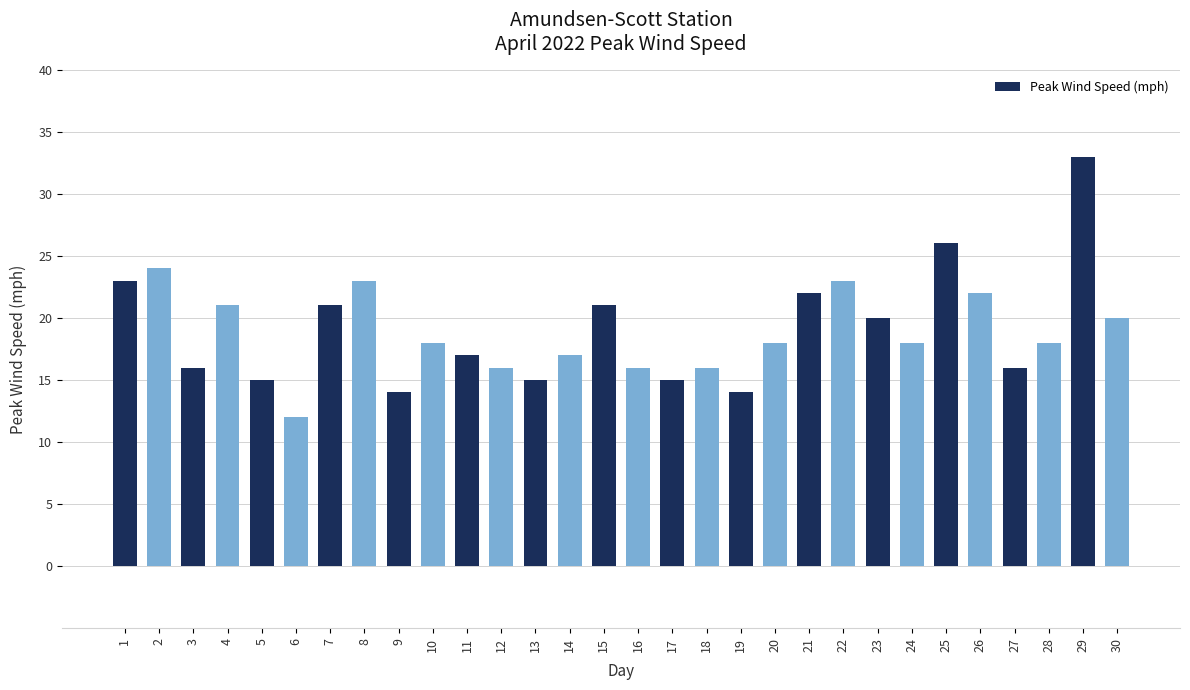

What is the change in value from 14 to 29?

+16